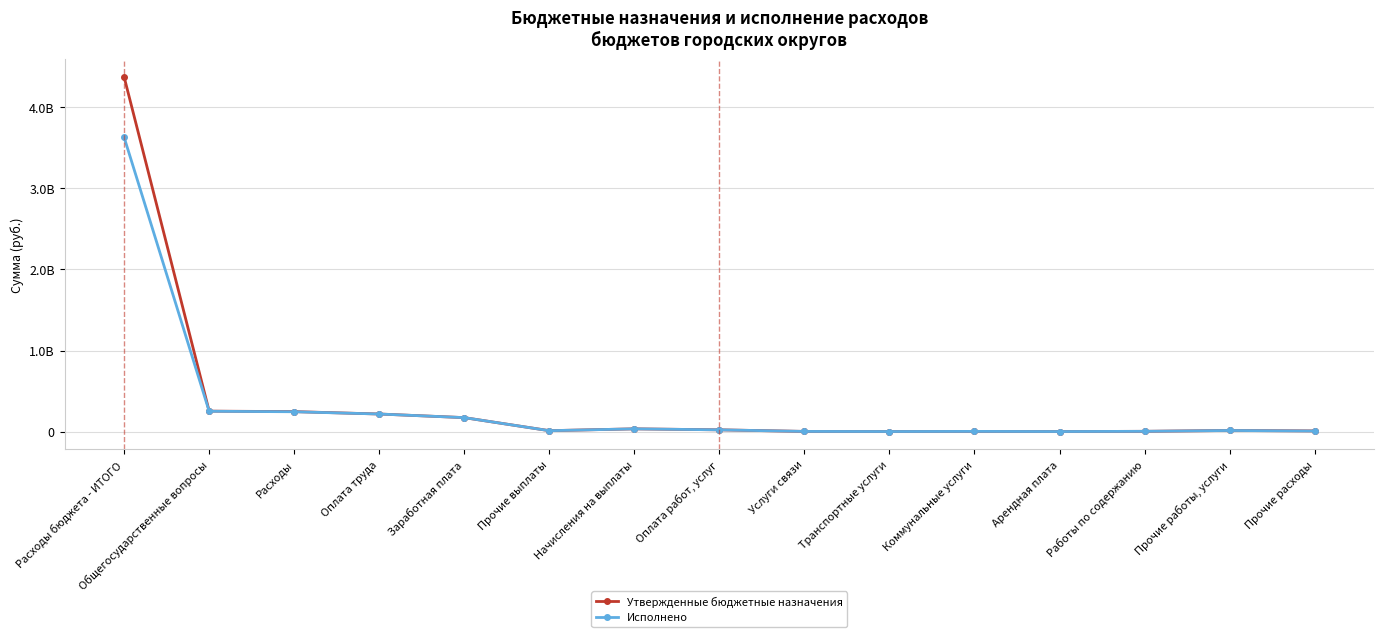

What are all the series names shown in the legend?

Утвержденные бюджетные назначения, Исполнено